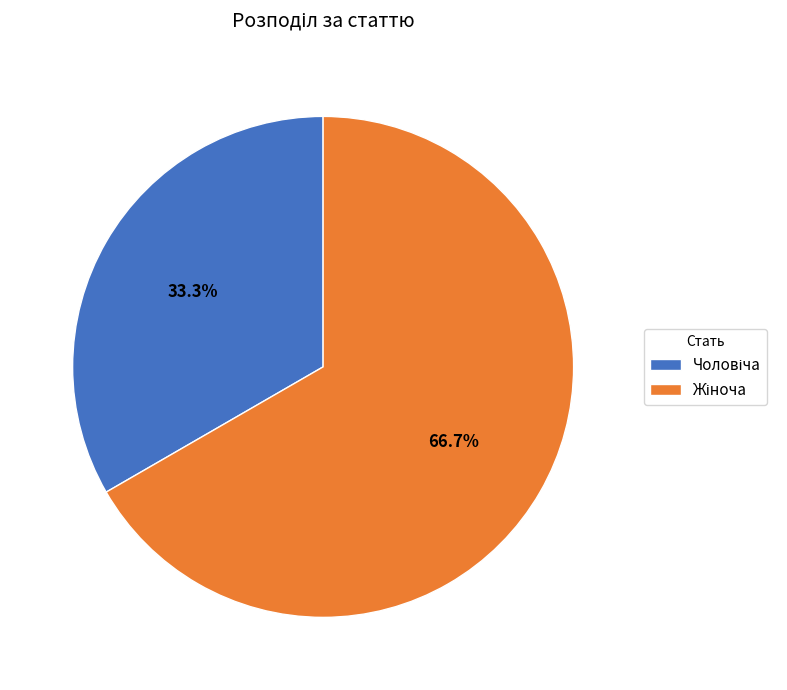

Does any single category account for the majority?

Yes